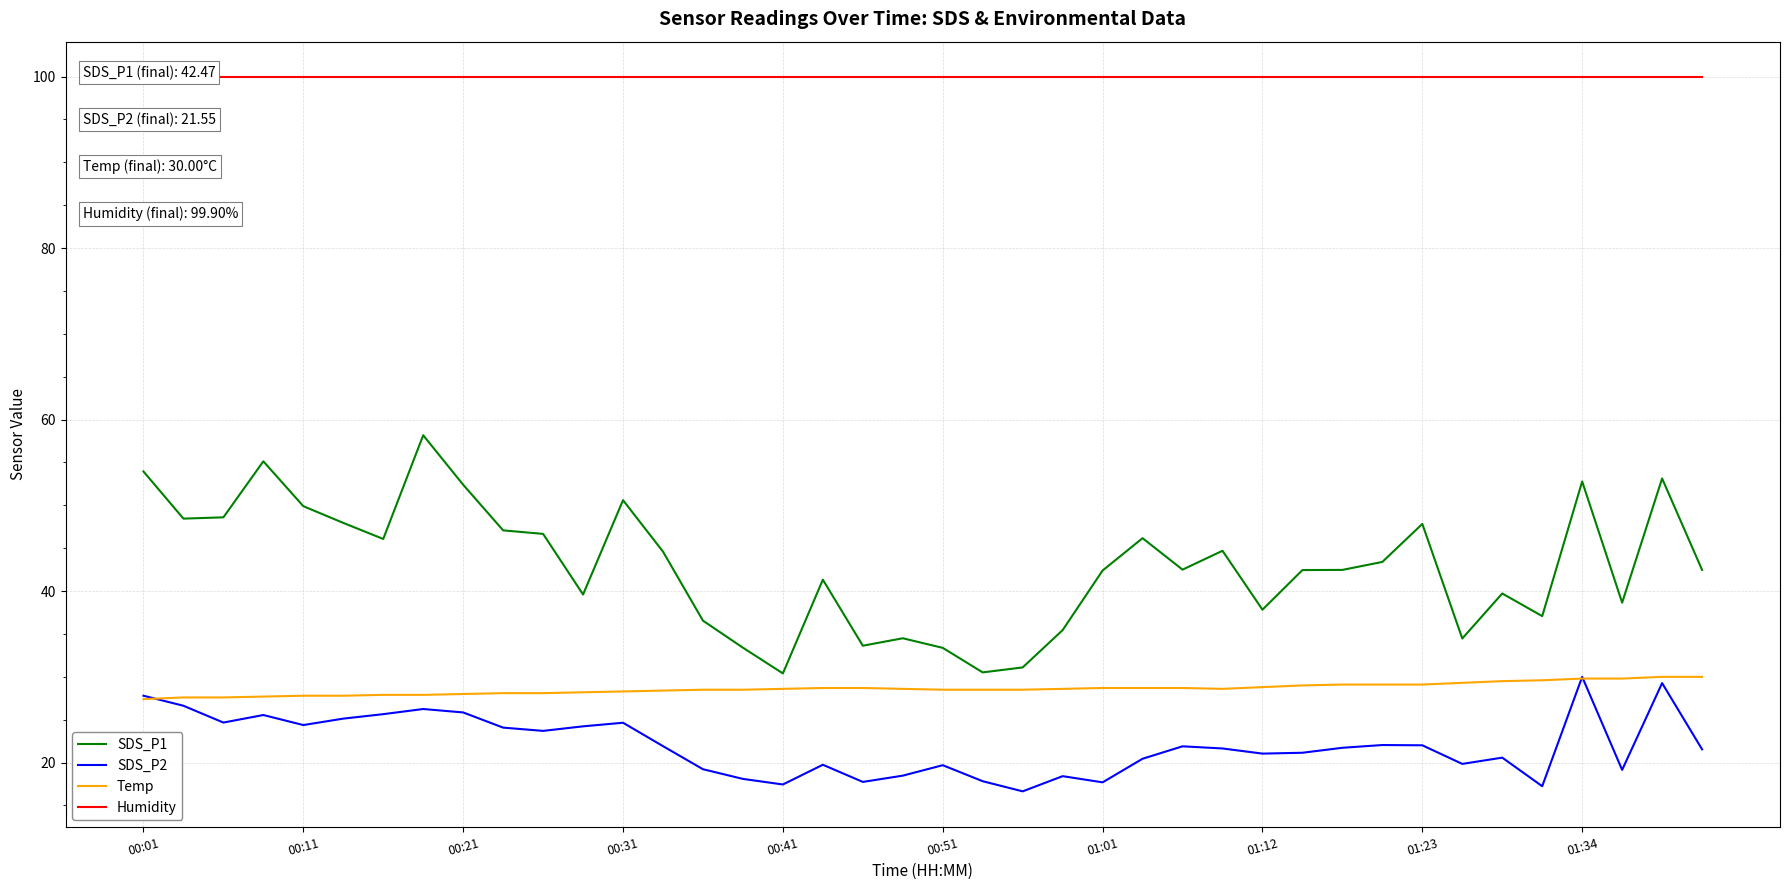

Is it true that SDS_P2 equals 27.5 at 21?

False